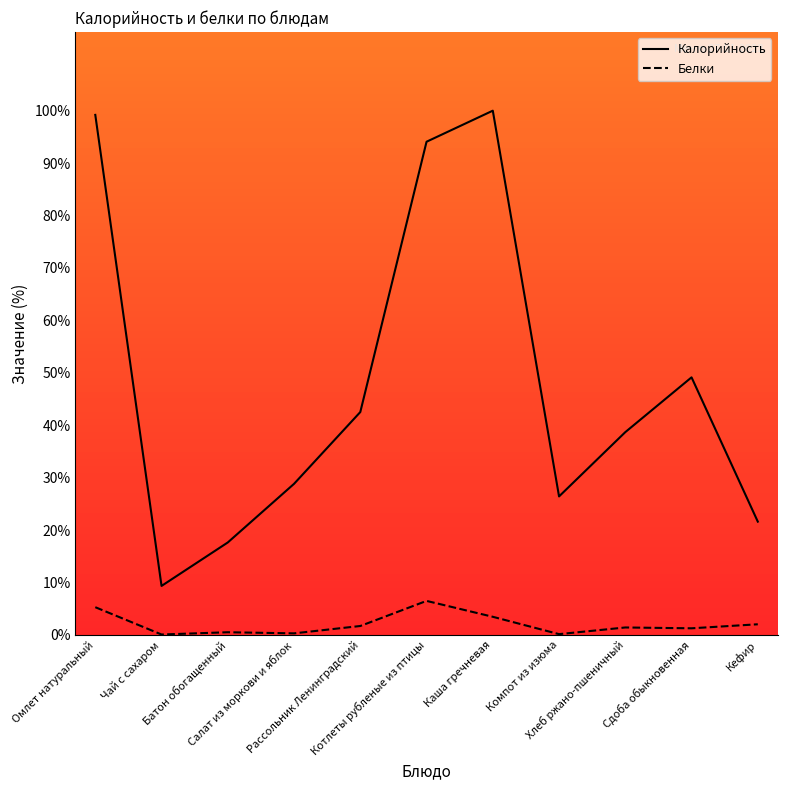

Rank the series at Кефир from lowest to highest value.

Белки, Калорийность